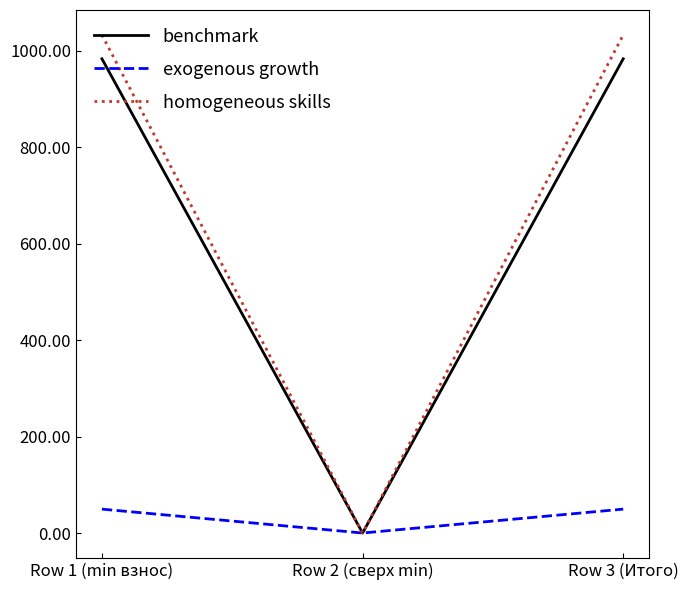

The value of benchmark at Row 2 (сверх min) is -596.7. True or false?

False